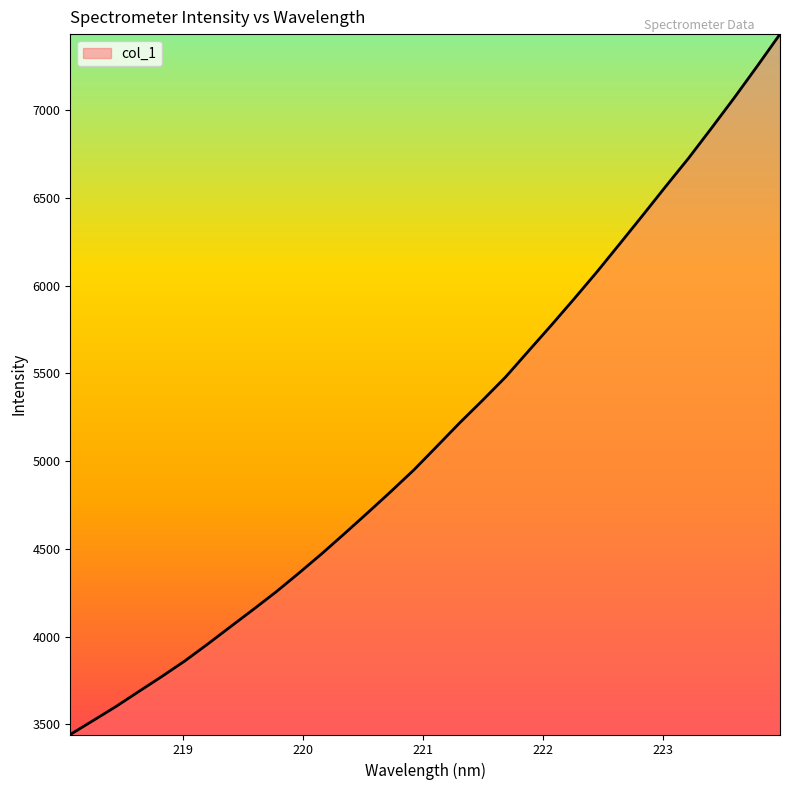

What is the maximum value shown in the chart?

7432.8